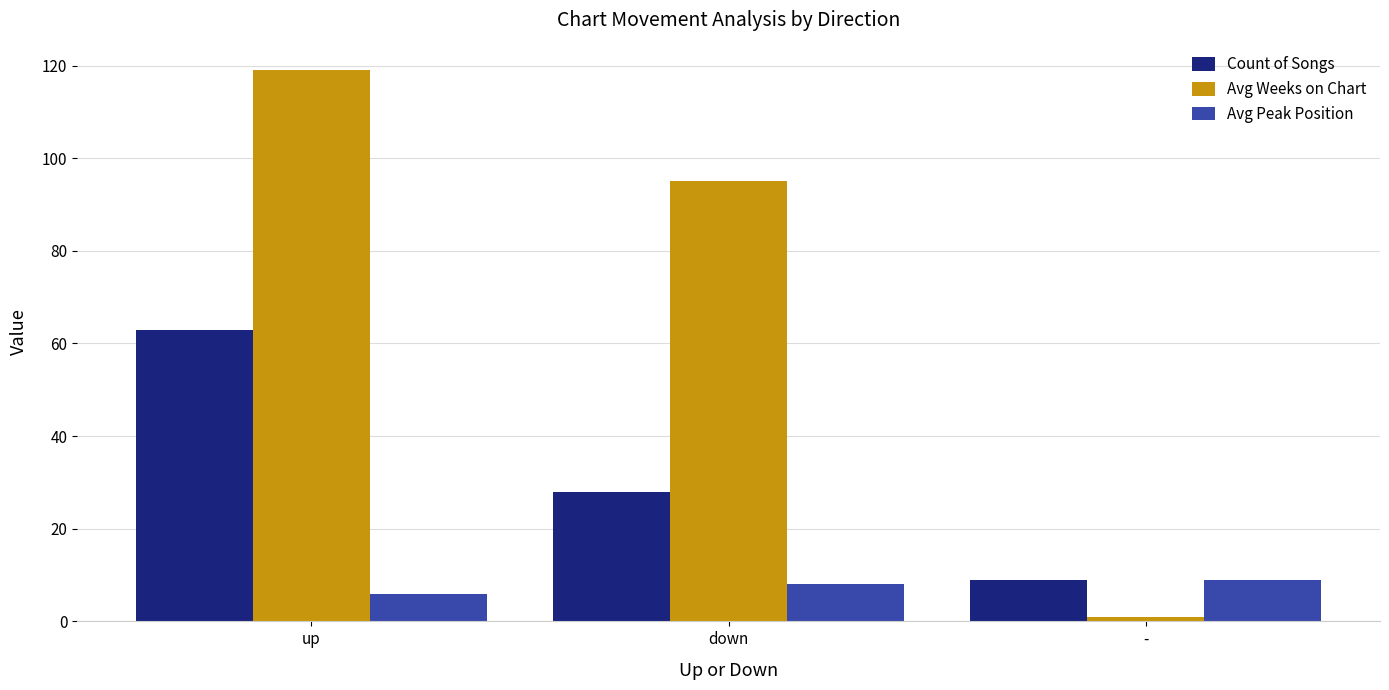

What is the value of the Count of Songs bar at the 1st from the left?

63